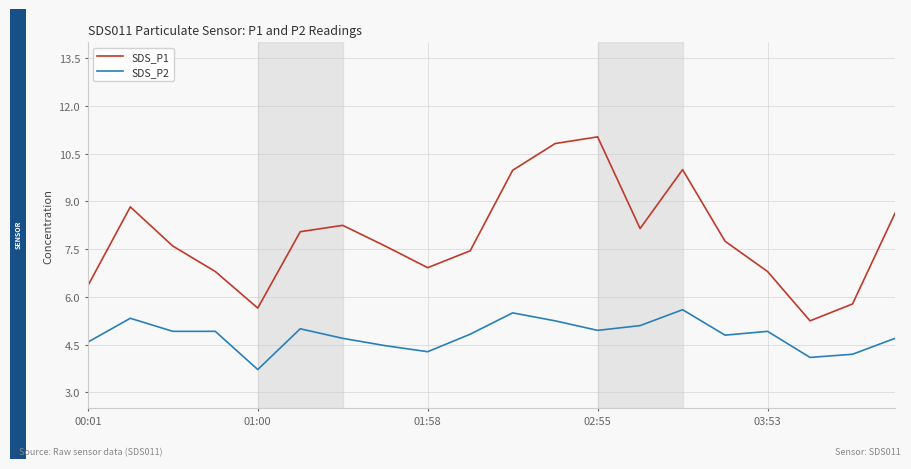

What is the difference between the maximum and minimum values in the SDS_P1 series?

5.8